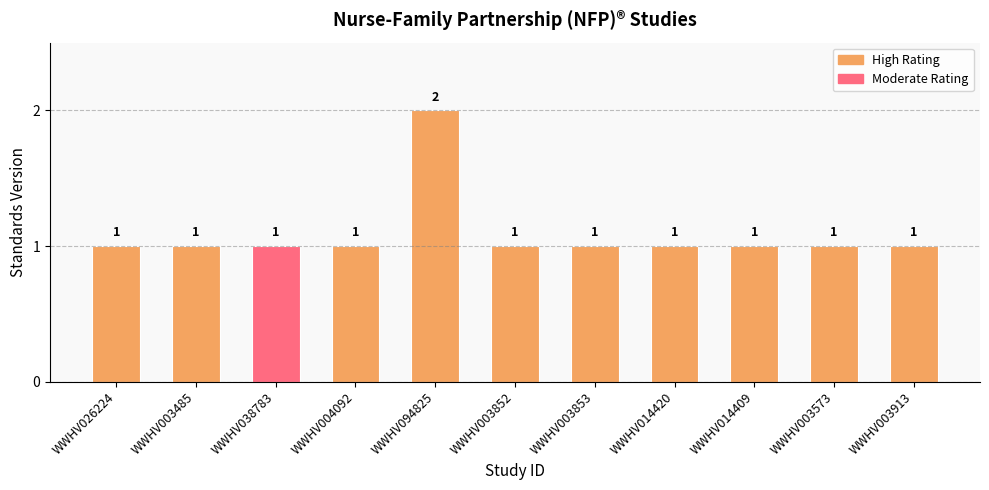

Reading left to right, transcribe all the data shown in this chart.

WWHV026224=1	WWHV003485=1	WWHV038783=1	WWHV004092=1	WWHV094825=2	WWHV003852=1	WWHV003853=1	WWHV014420=1	WWHV014409=1	WWHV003573=1	WWHV003913=1